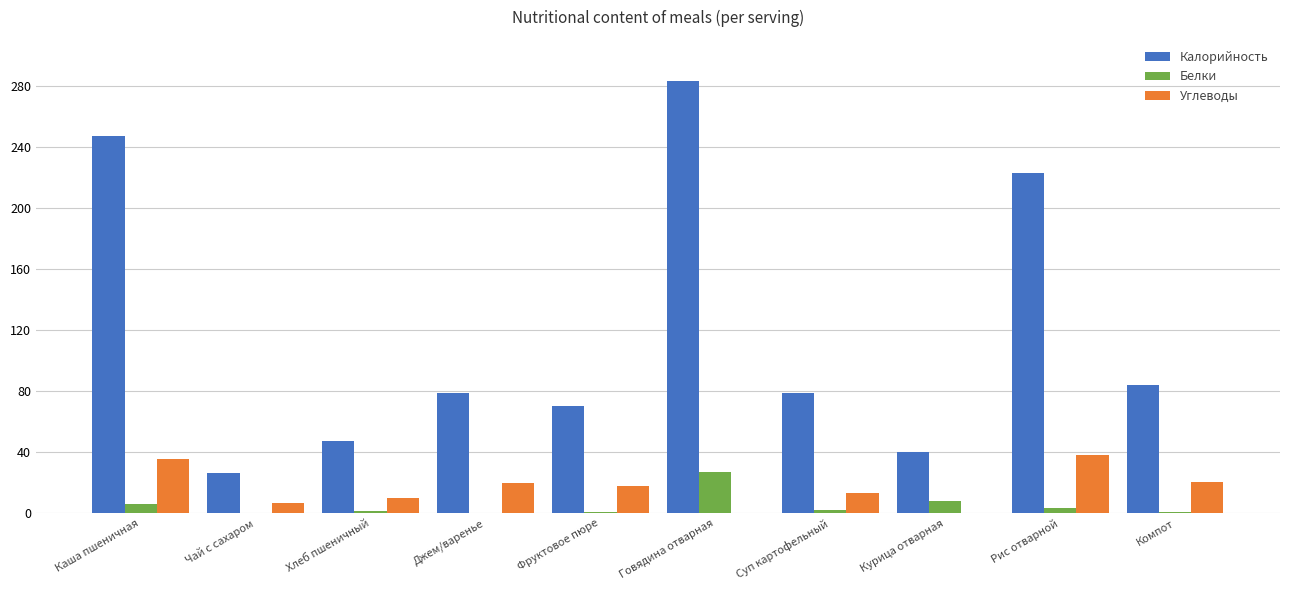

Which series has the largest range (max minus min)?

Калорийность